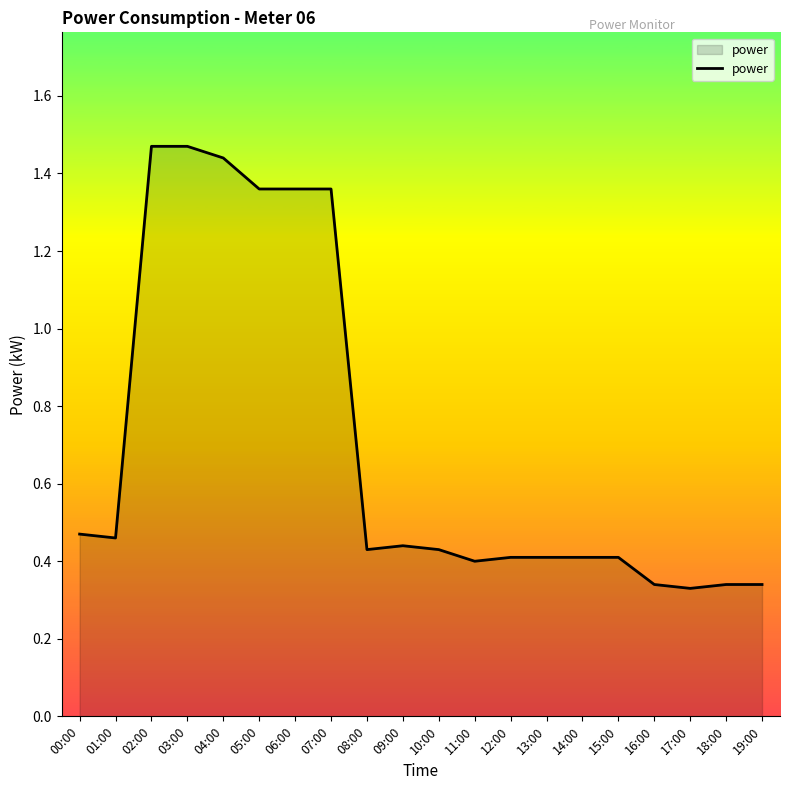

The chart shows a value of 0.7 at 14:00. True or false?

False